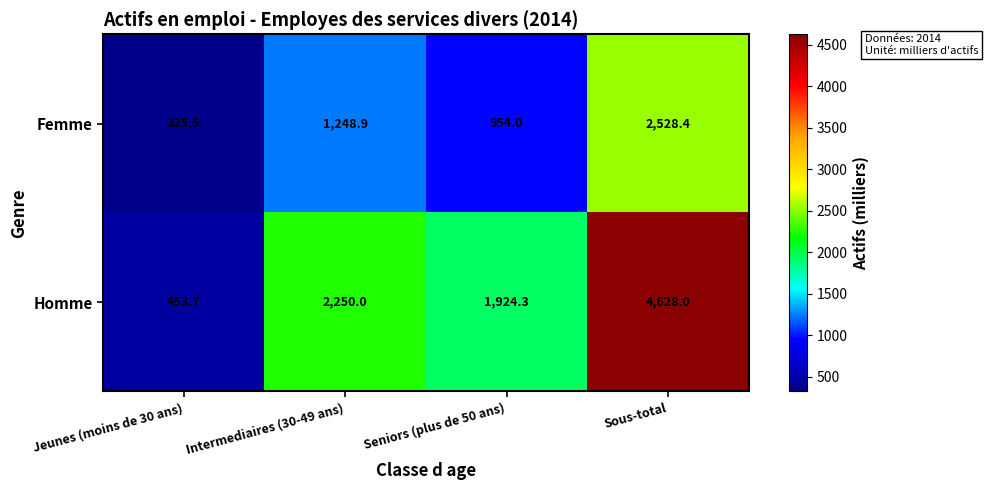

Which series has the largest range (max minus min)?

Homme